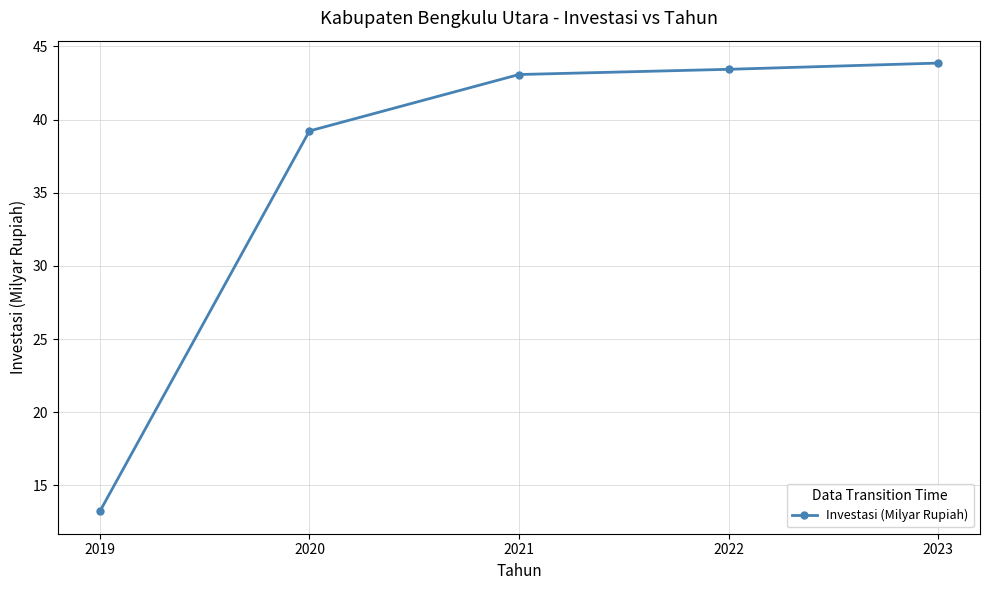

Rank the categories by value from highest to lowest.

2023, 2022, 2021, 2020, 2019